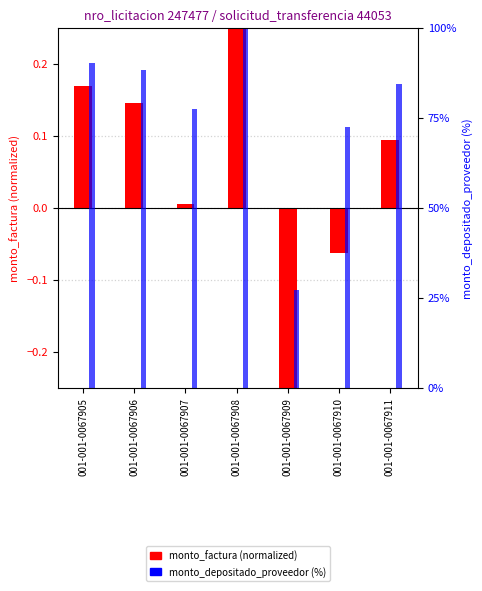

Which has a higher value, 001-001-0067911 or 001-001-0067910?

001-001-0067911